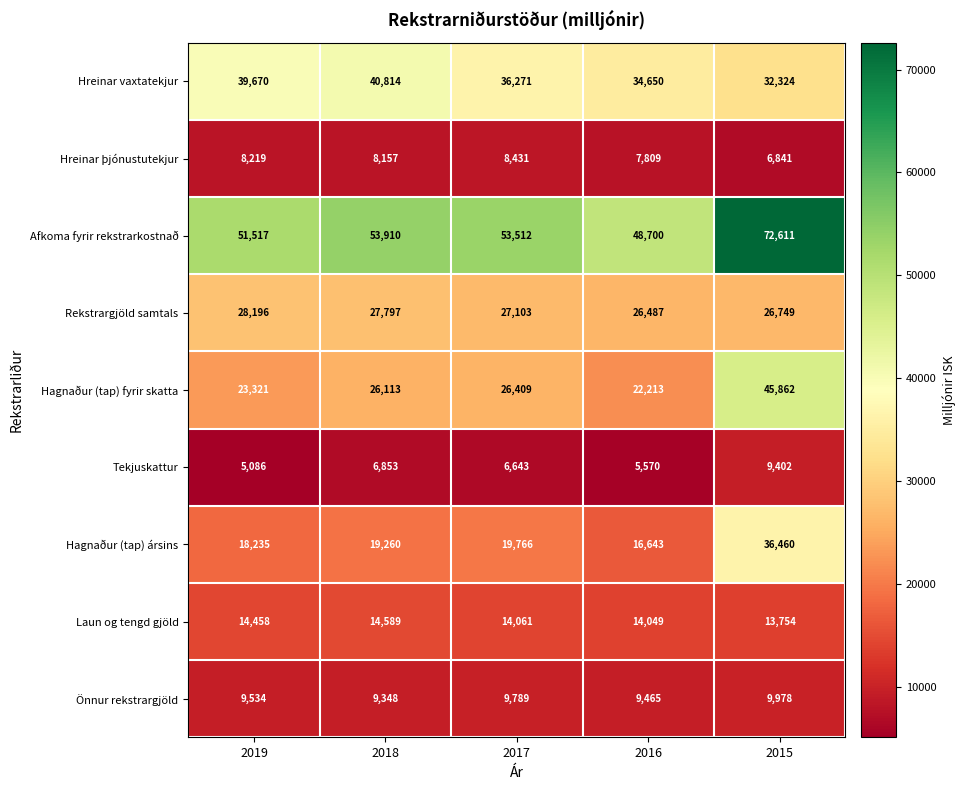

Is it true that Hagnaður (tap) ársins equals 4072 at 2017?

False